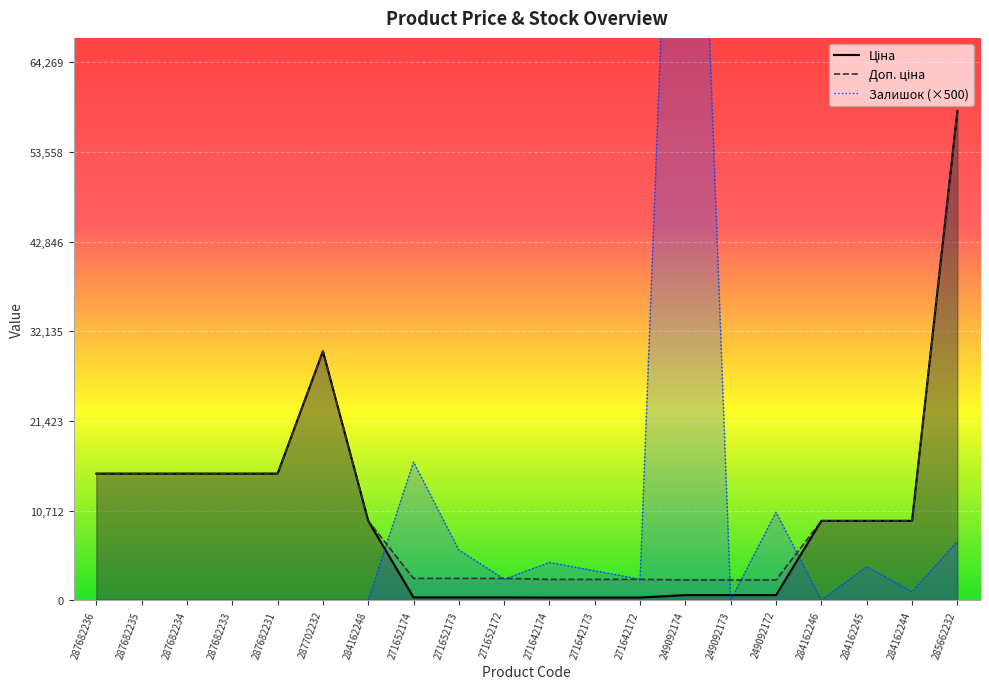

What is the minimum value for Ціна?

310.3